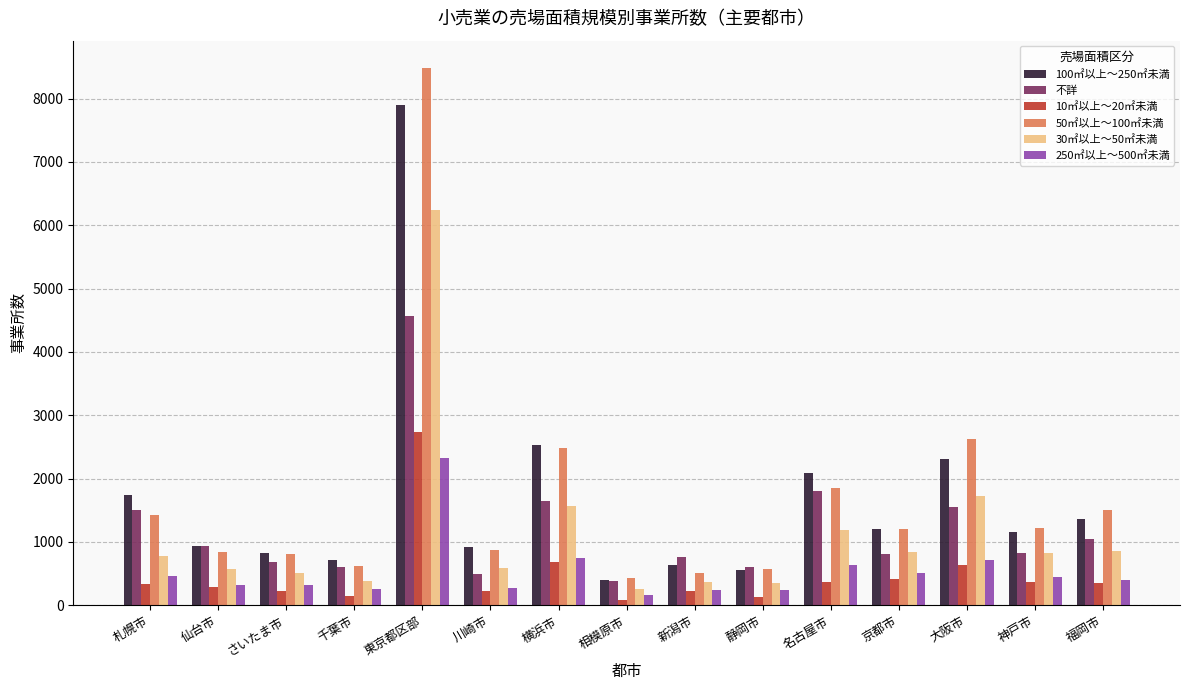

At which label does 10㎡以上～20㎡未満 reach its peak?

東京都区部